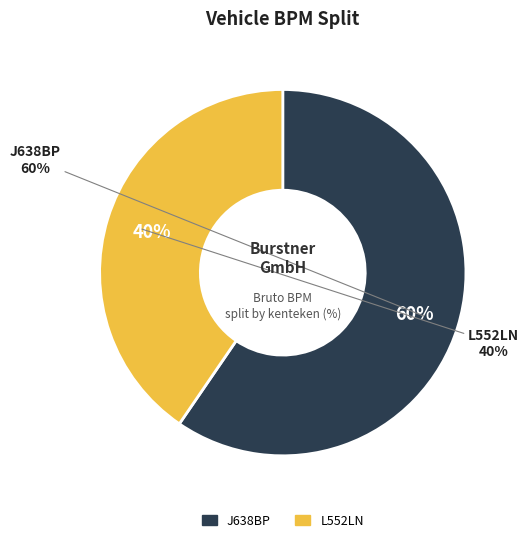

Which has a higher value, L552LN or J638BP?

J638BP